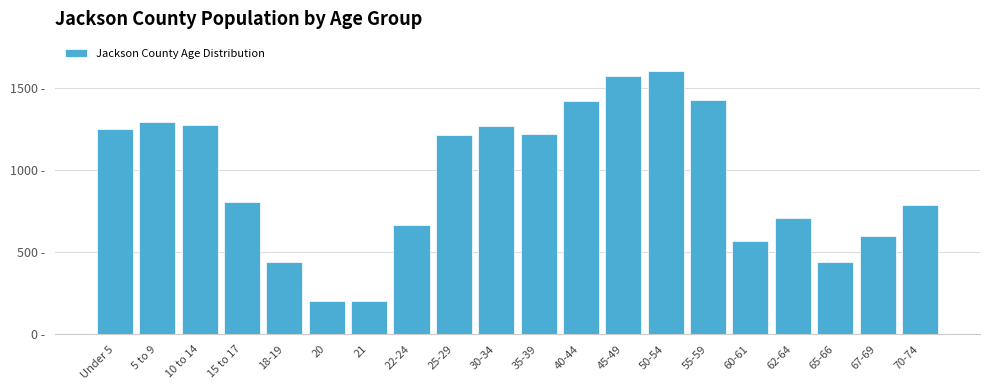

Does the chart contain any negative values?

No